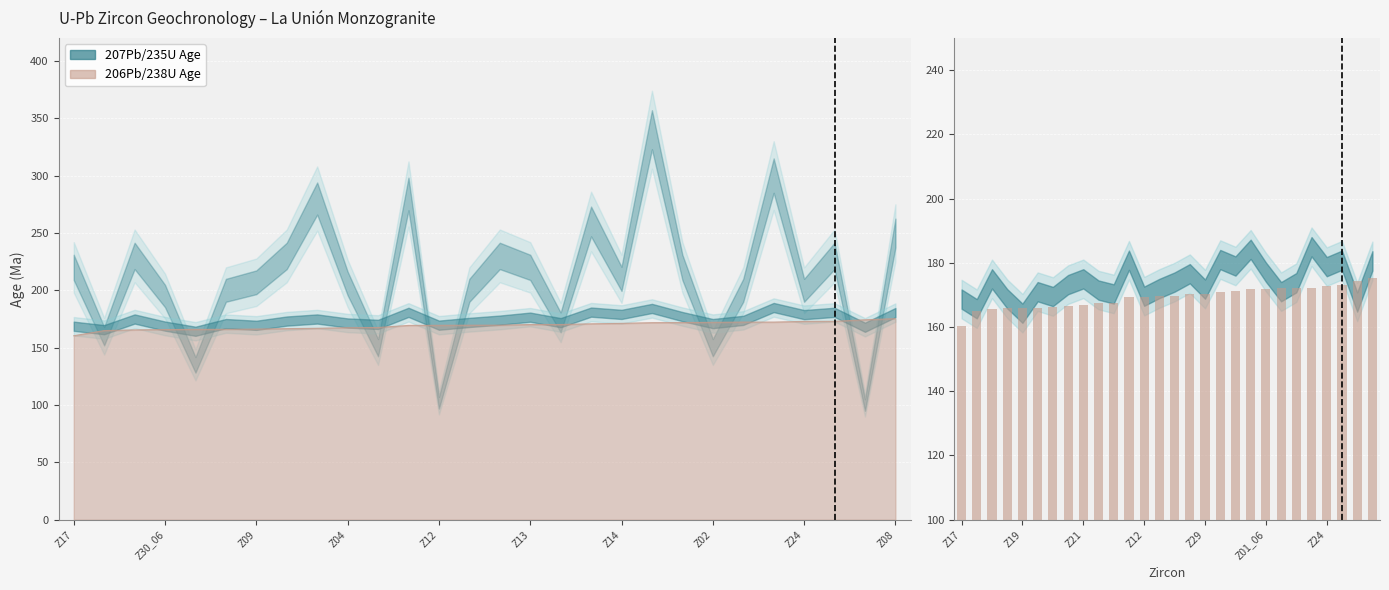

The chart shows a value of 170.2 at Z29. True or false?

True